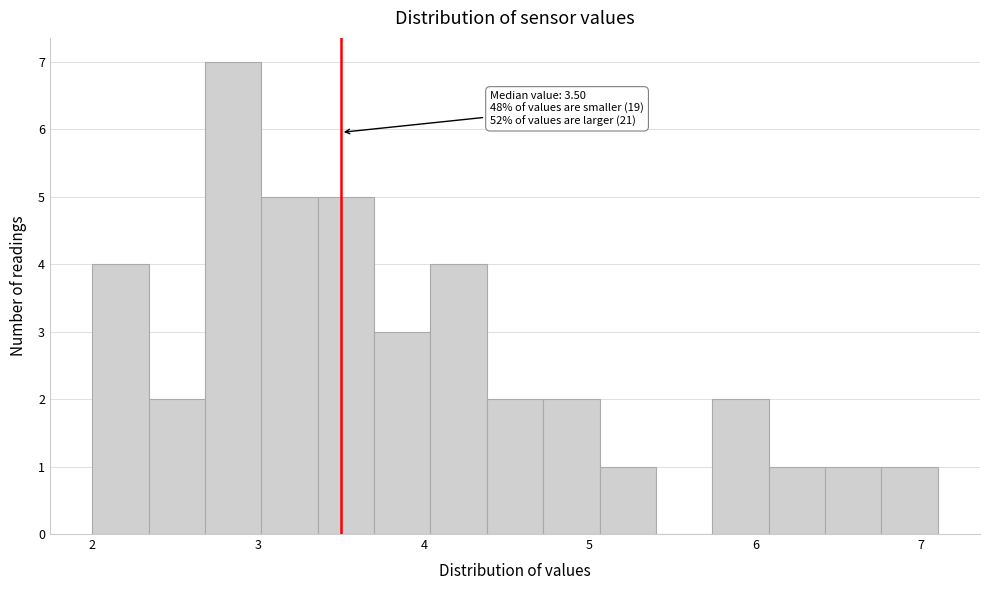

Read against the x-axis, roughly where is the centre of the tallest bar?

2.9